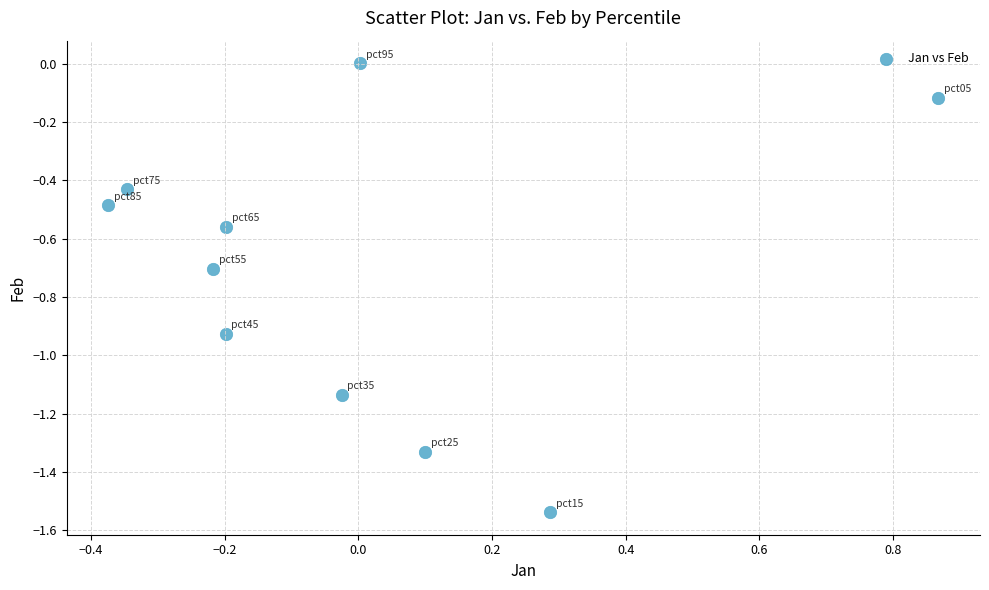

What is the range of X values (max minus min)?

1.2